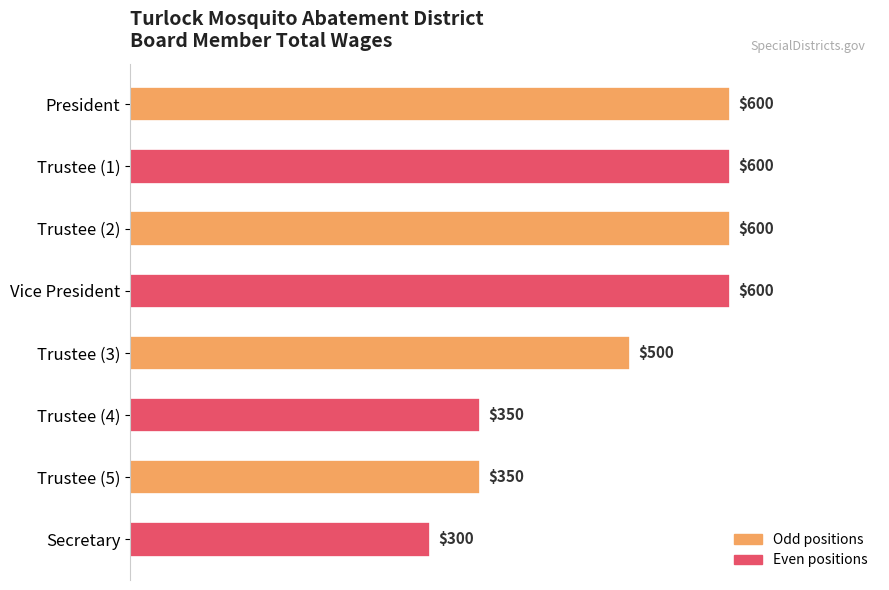

What is the sum of all values?

3900